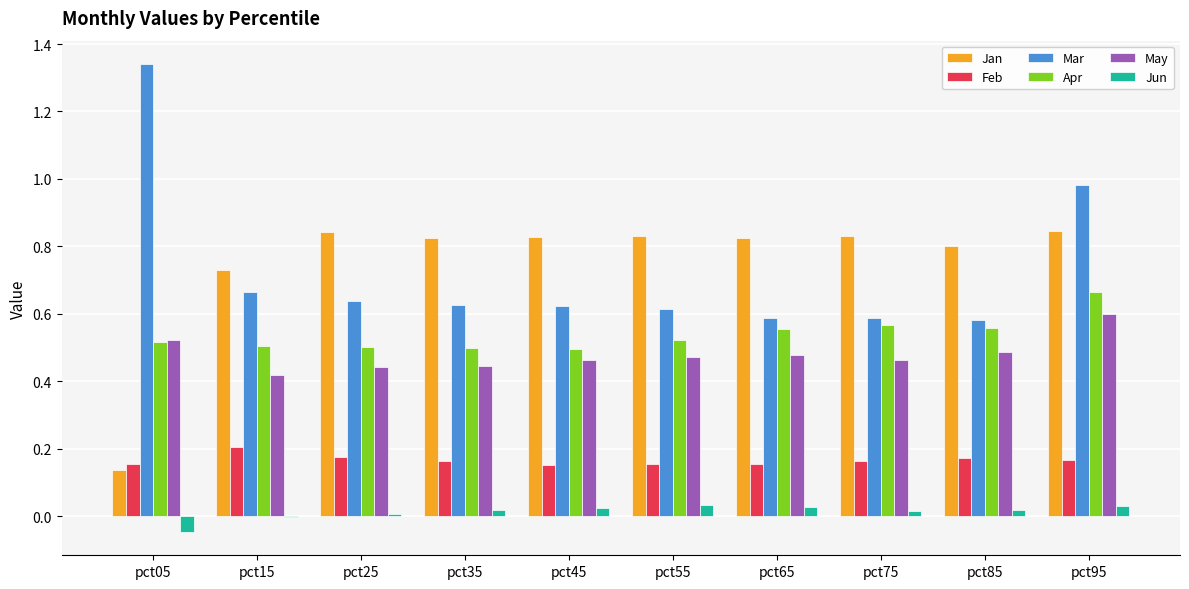

Which category has the highest value in the May series?

pct95